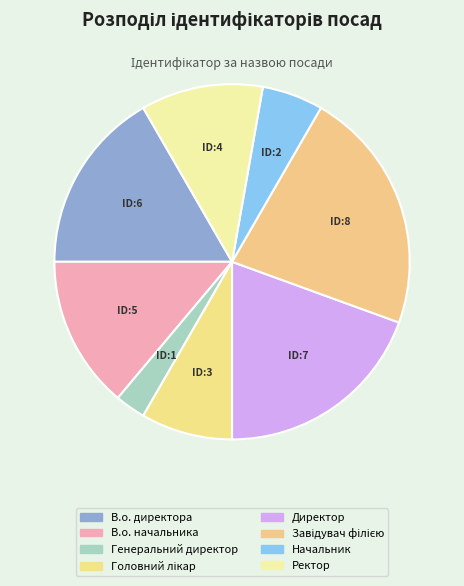

Does any single category account for the majority?

No